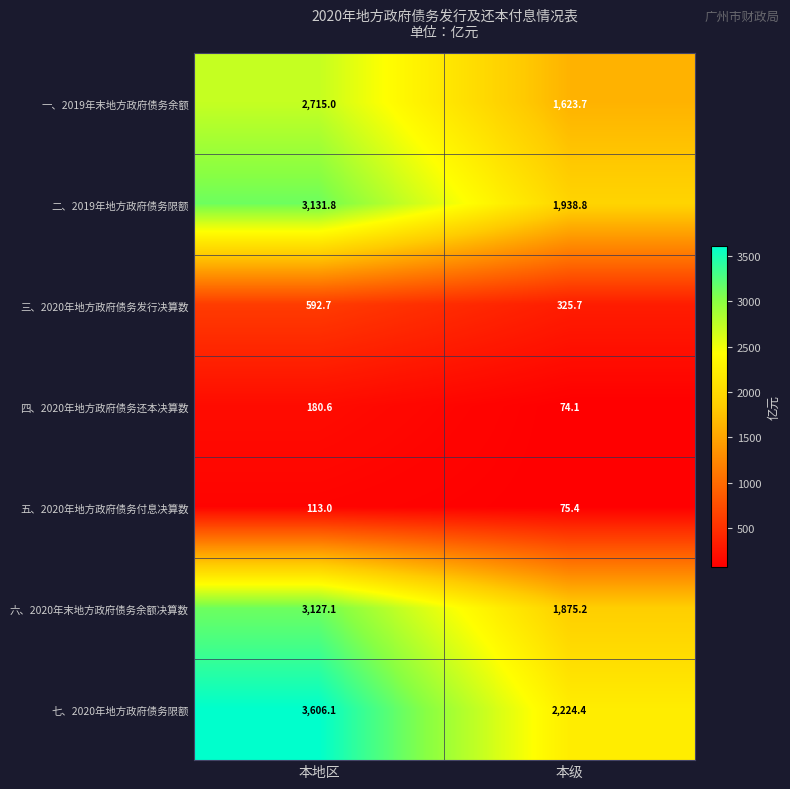

True or false: 三、2020年地方政府债务发行决算数 has a value of 325.7 at 本级.

True